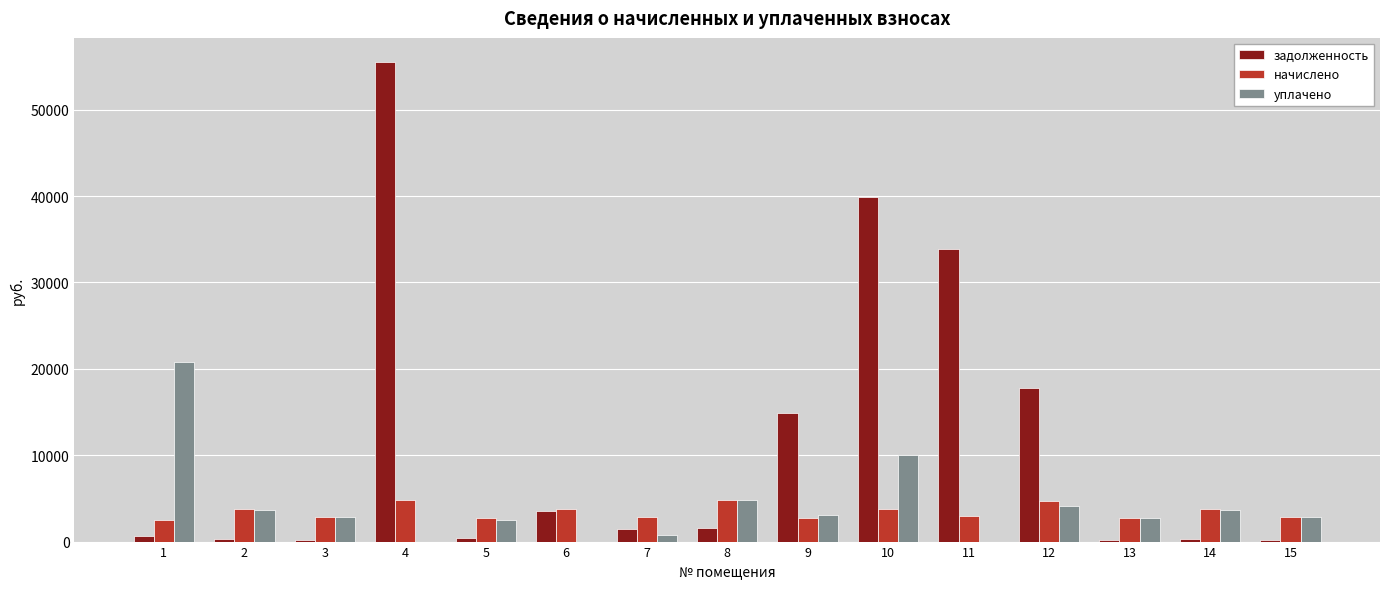

Does the chart contain stacked bars?

No